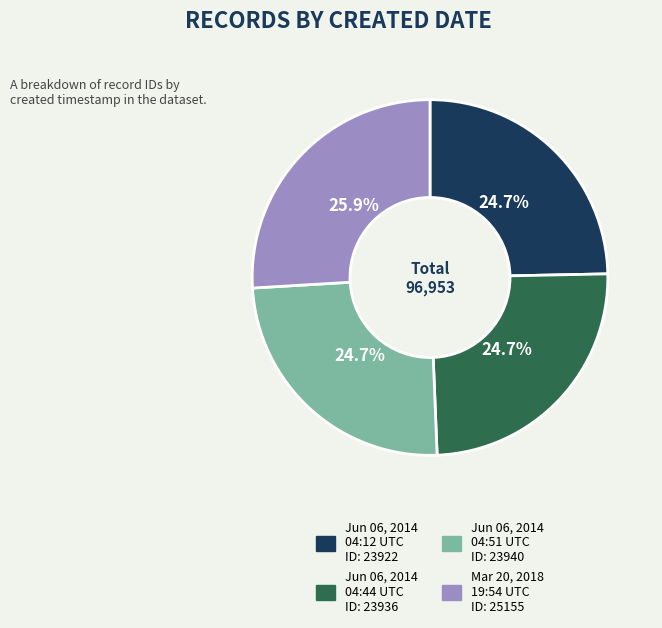

Is there any slice that represents more than half of the pie?

No